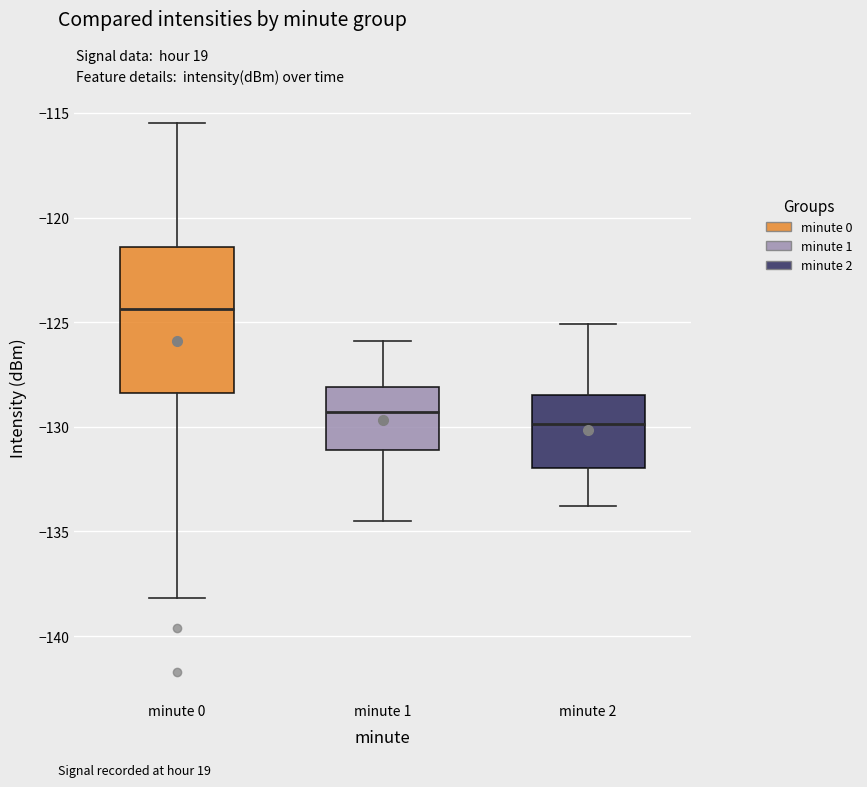

Where does the lower whisker of the box for minute 0 end on the y-axis? The values are not printed on the chart, so give them approximately, as read against the axis.

-138.0